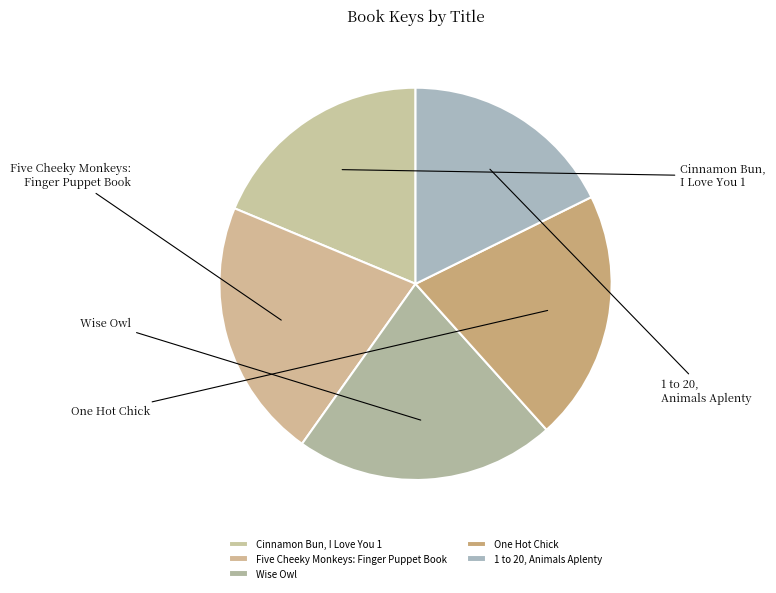

To the nearest percent, what portion does One Hot Chick represent?

21%